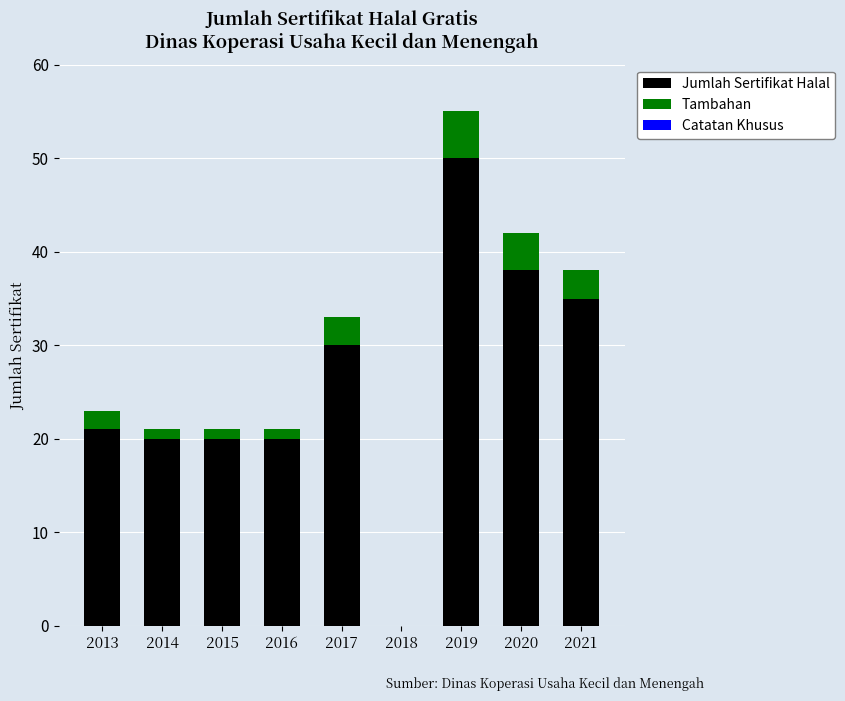

True or false: Jumlah Sertifikat Halal has a value of 22 at 2020.

False